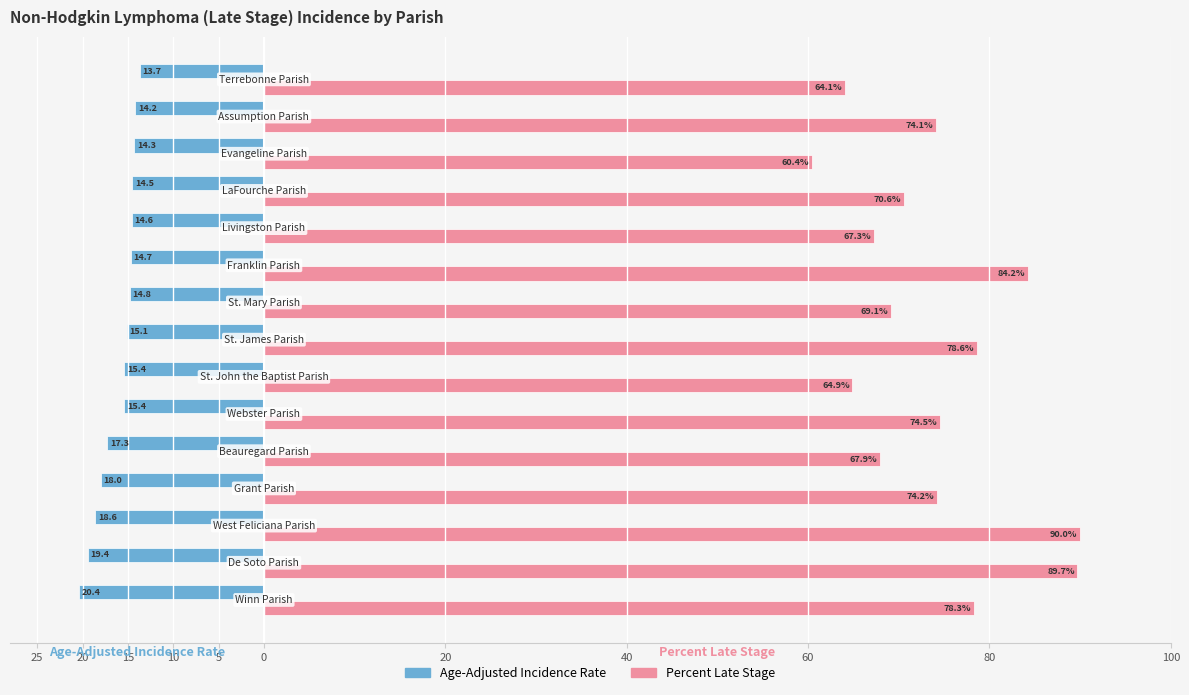

What are all the series names shown in the legend?

Age-Adjusted Incidence Rate, Percent Late Stage